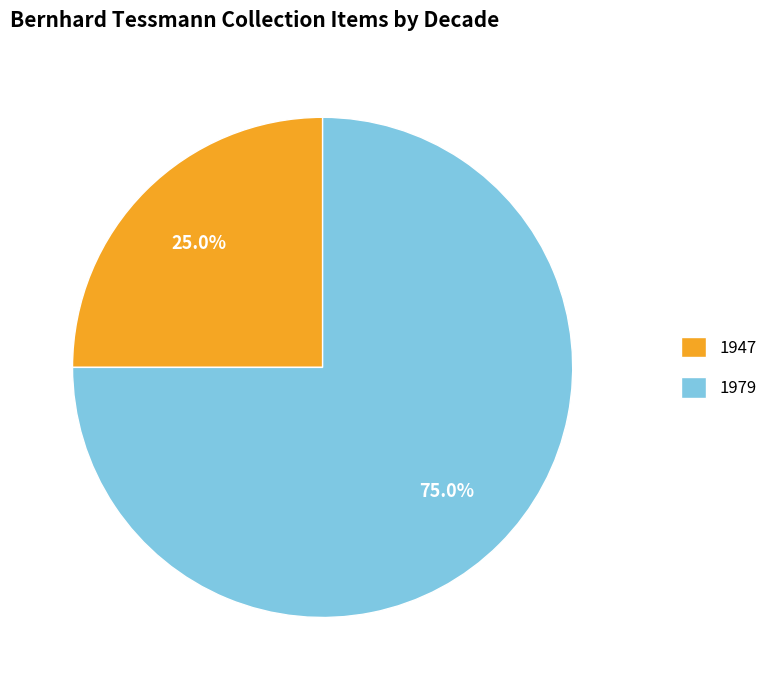

What portion of the pie excludes 1979?

25.0%